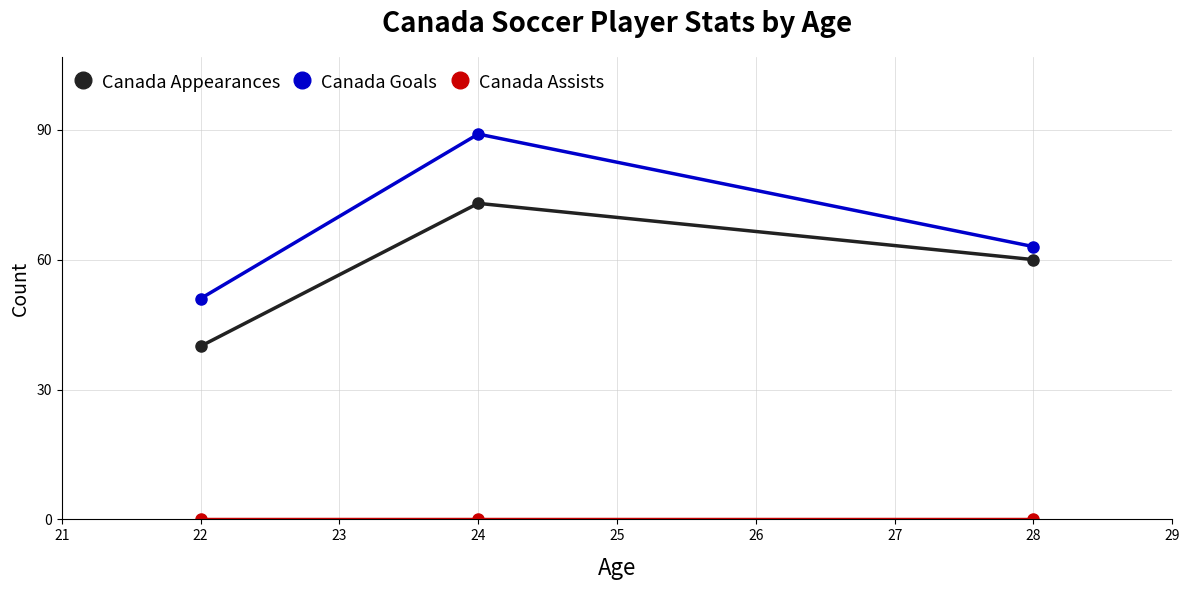

At which label is Canada Goals closest to 70?

28